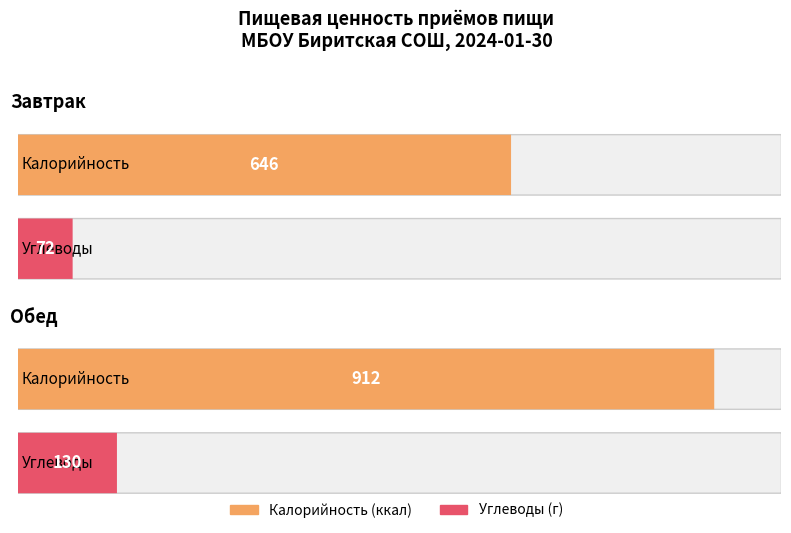

What is the maximum value for Калорийность?

912